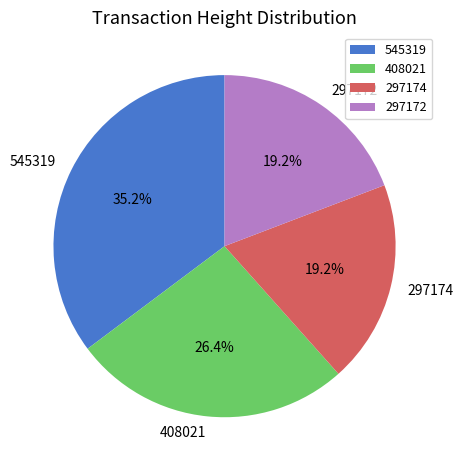

To the nearest percent, what percentage of the pie is 297174?

19%